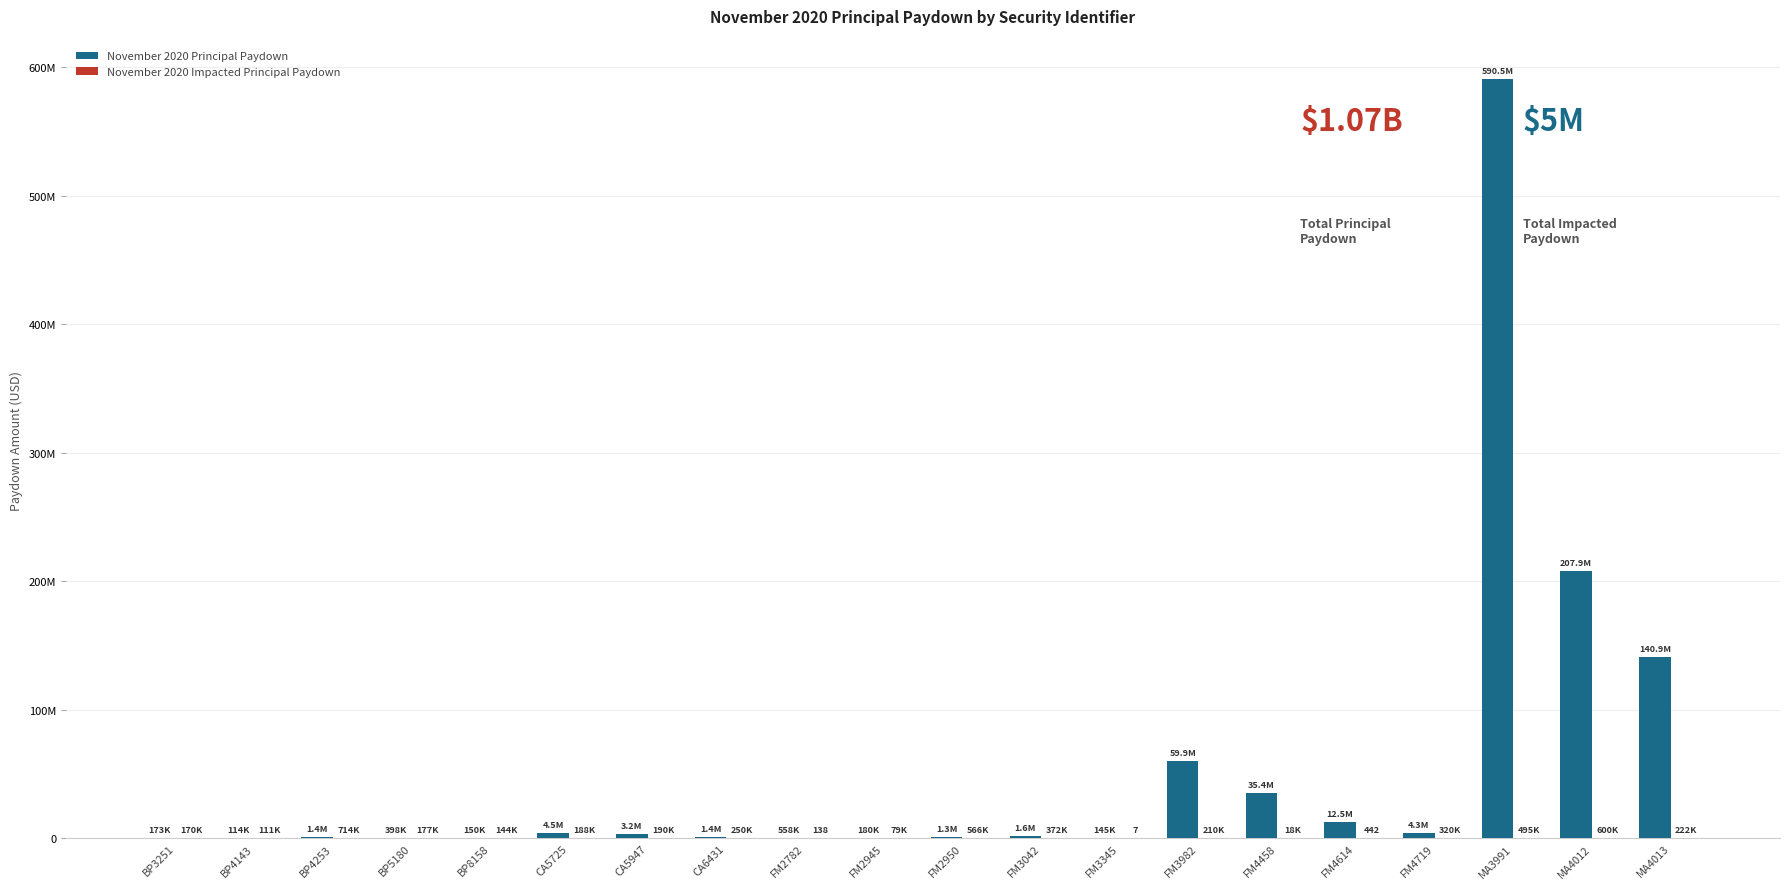

Which series has the widest spread of values?

November 2020 Principal Paydown